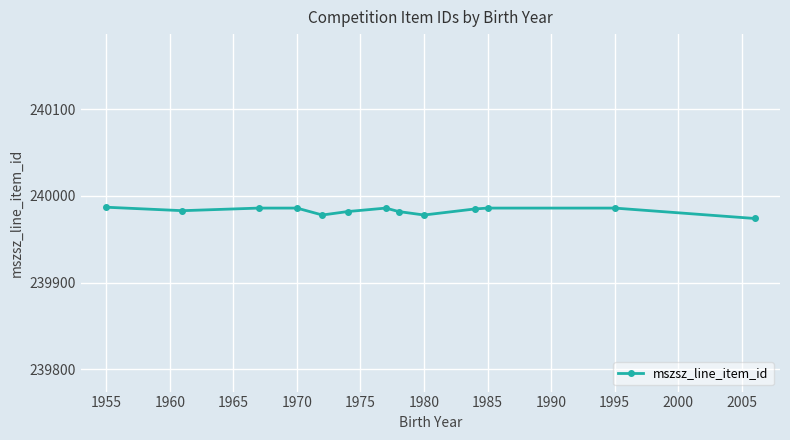

What is the difference between the maximum and second lowest values?

9